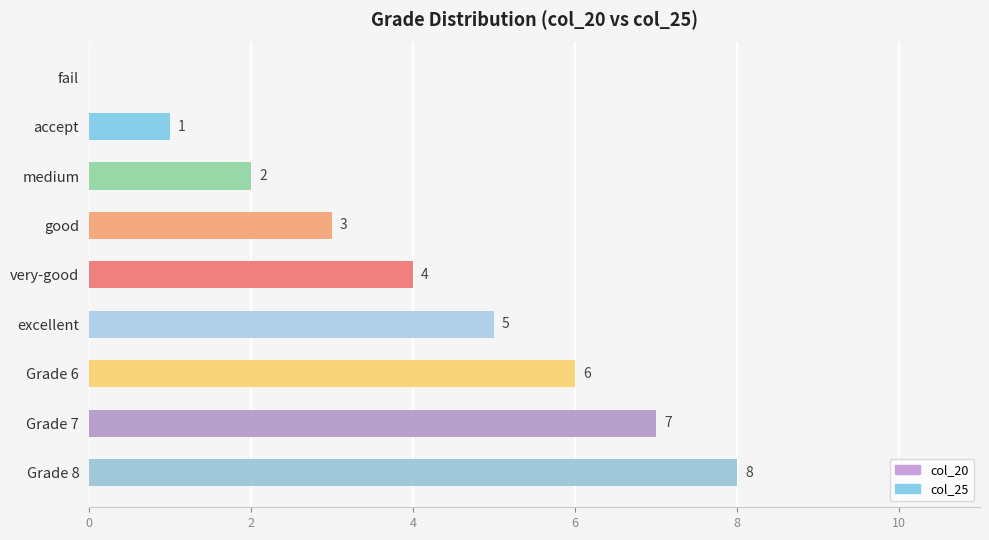

Approximately how many times larger is the value at Grade 7 compared to medium?

3.5